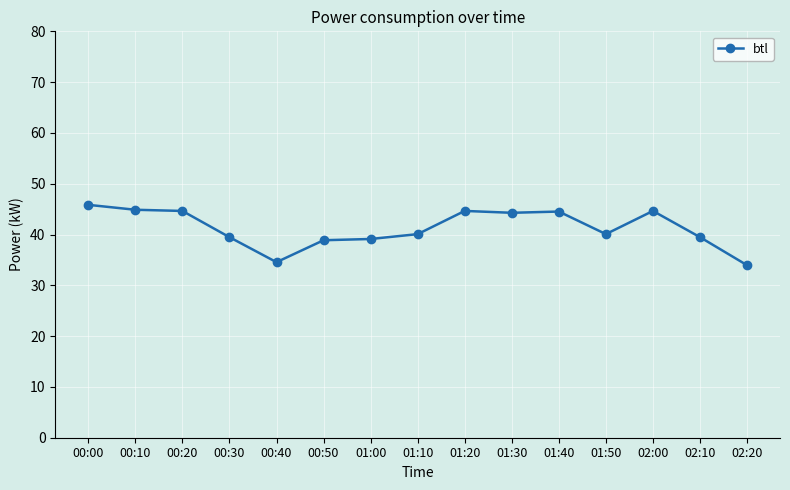

What is the greatest value displayed?

45.8